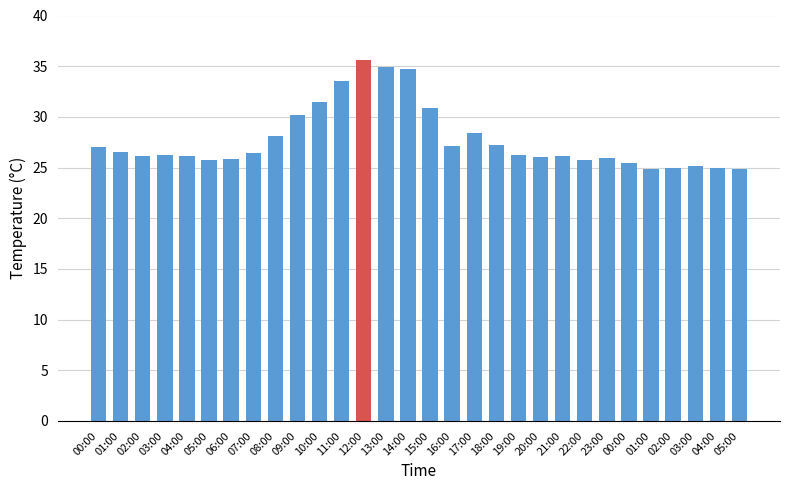

Count the number of values greater than 26.

18